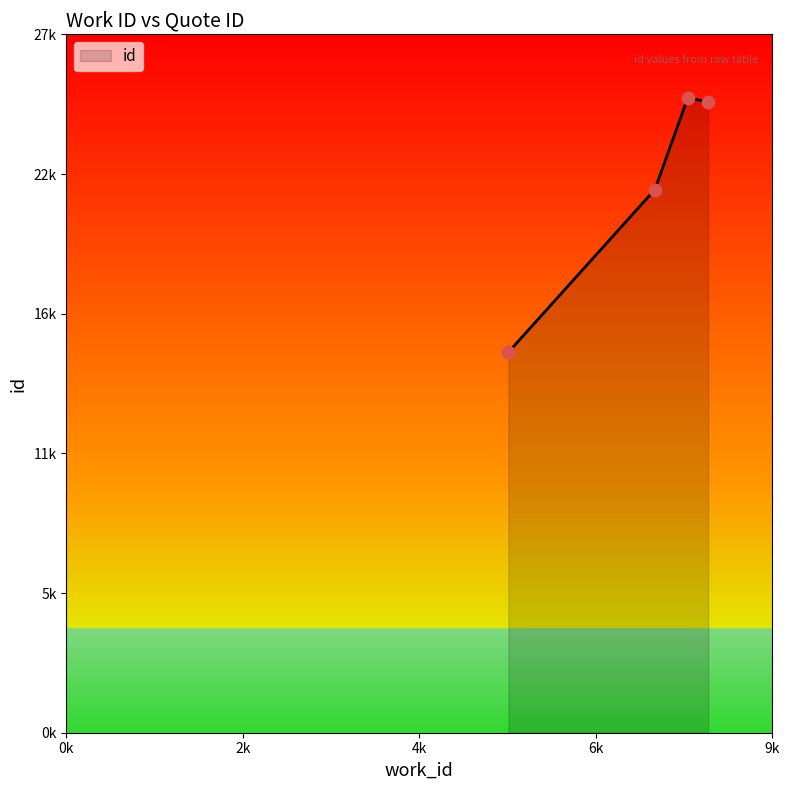

Does the chart have visible grid lines?

No